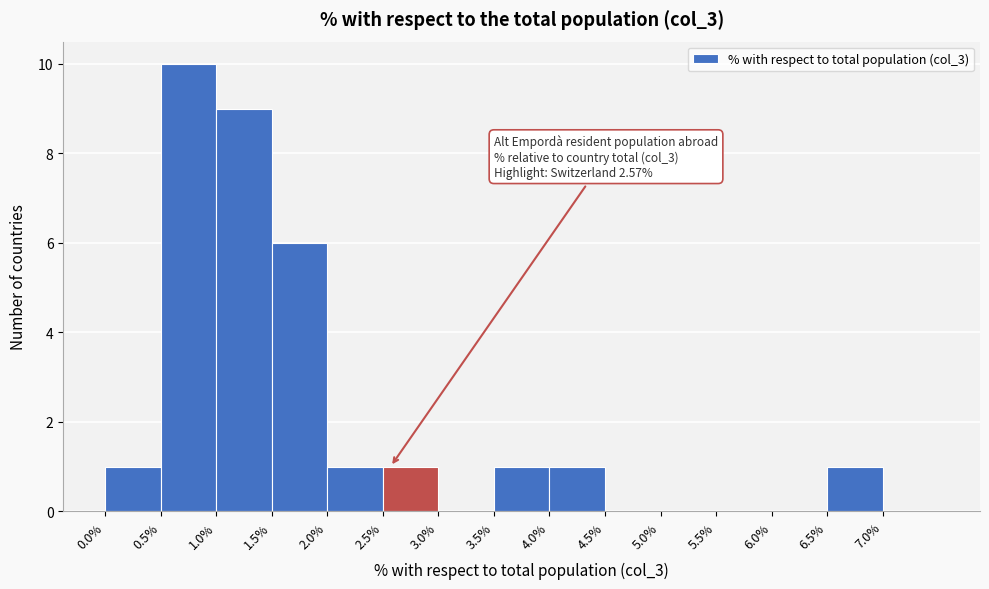

Which range on the x-axis has the tallest bar?

0.5 to 1.0